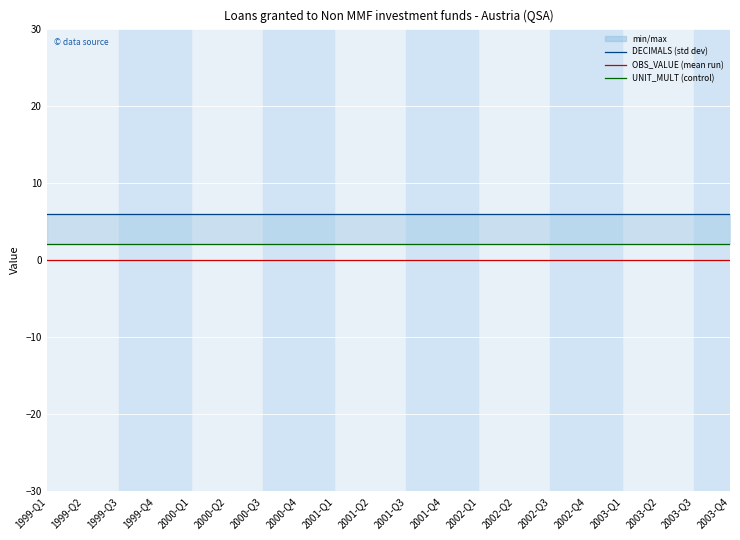

True or false: UNIT_MULT has more than 2 points higher than both neighbors.

False